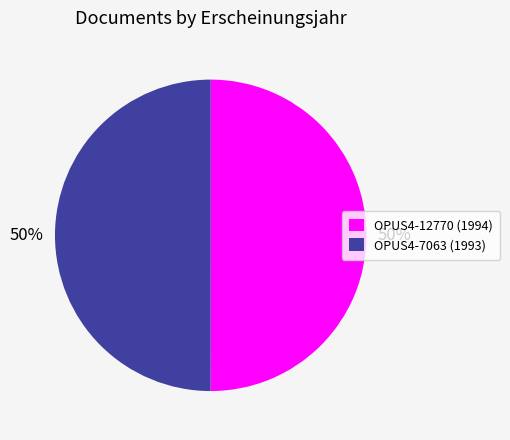

Is the sum of OPUS4-12770 and OPUS4-7063 greater than half?

Yes